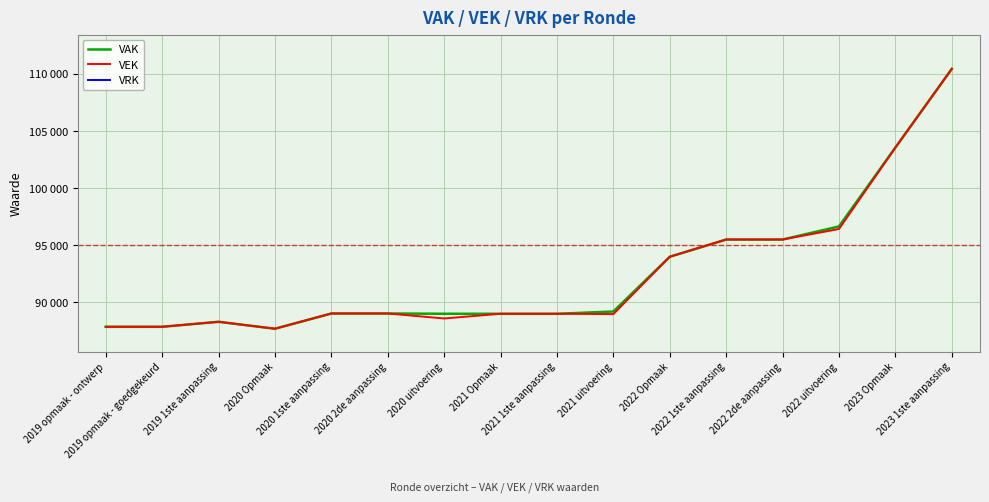

Is the value of VAK at 2019 1ste aanpassing greater than the value of VEK at 2023 Opmaak?

No